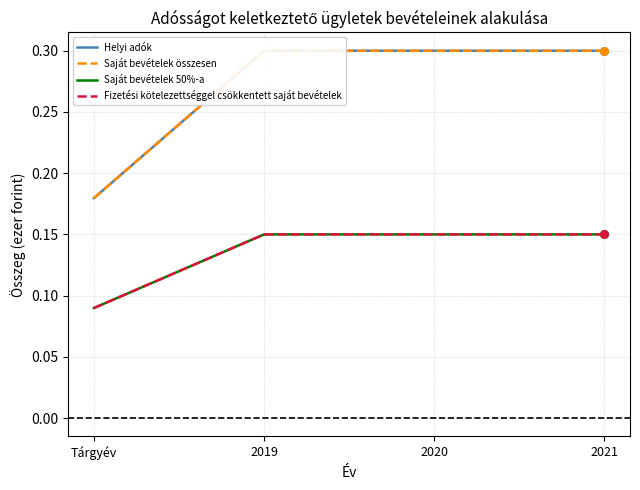

What are all the series names shown in the legend?

Helyi adók, Saját bevételek összesen, Saját bevételek 50%-a, Fizetési kötelezettséggel csökkentett saját bevételek